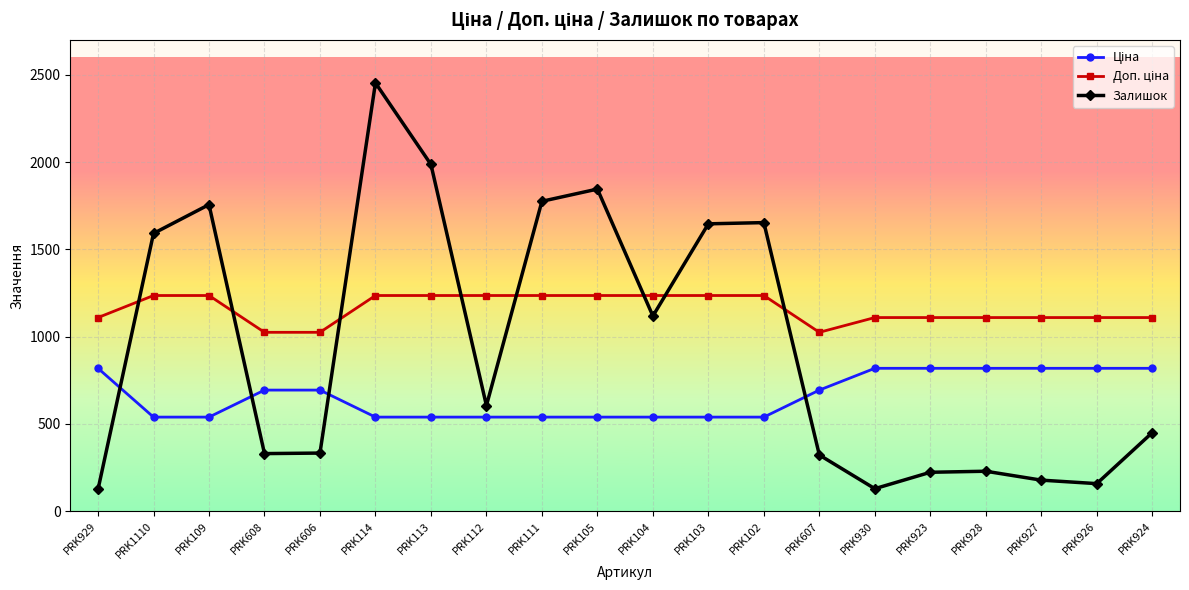

What is the sum of the Залишок values at PRK114 and PRK1110?

4044.0